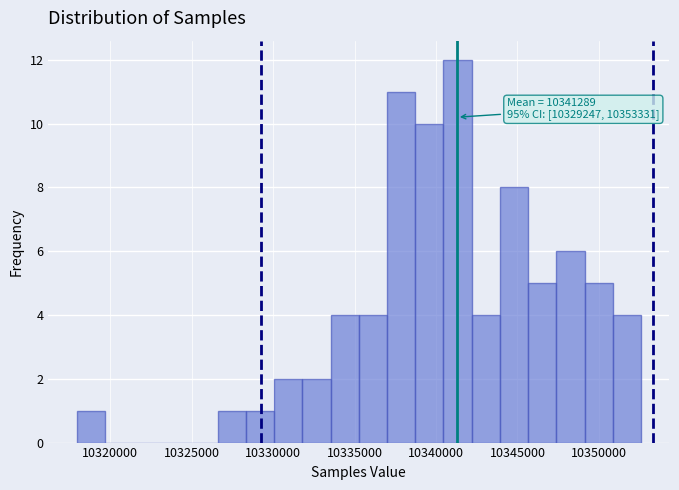

Read against the x-axis, roughly where is the centre of the tallest bar?

10341500